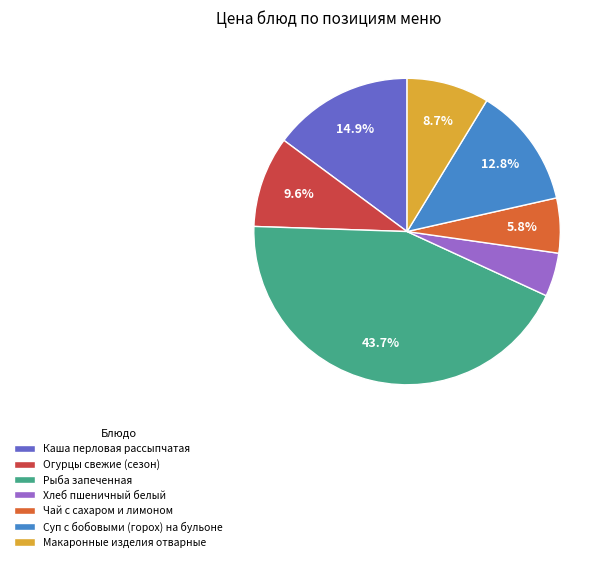

Count the number of slices in the pie.

7